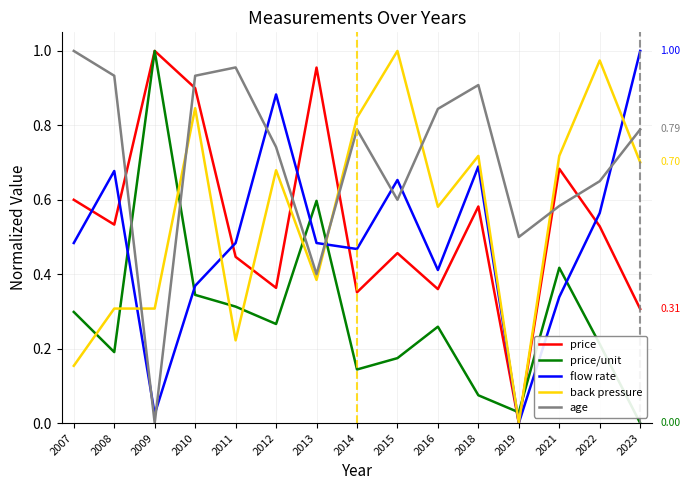

What is the total value across all series at 2011?

2.4